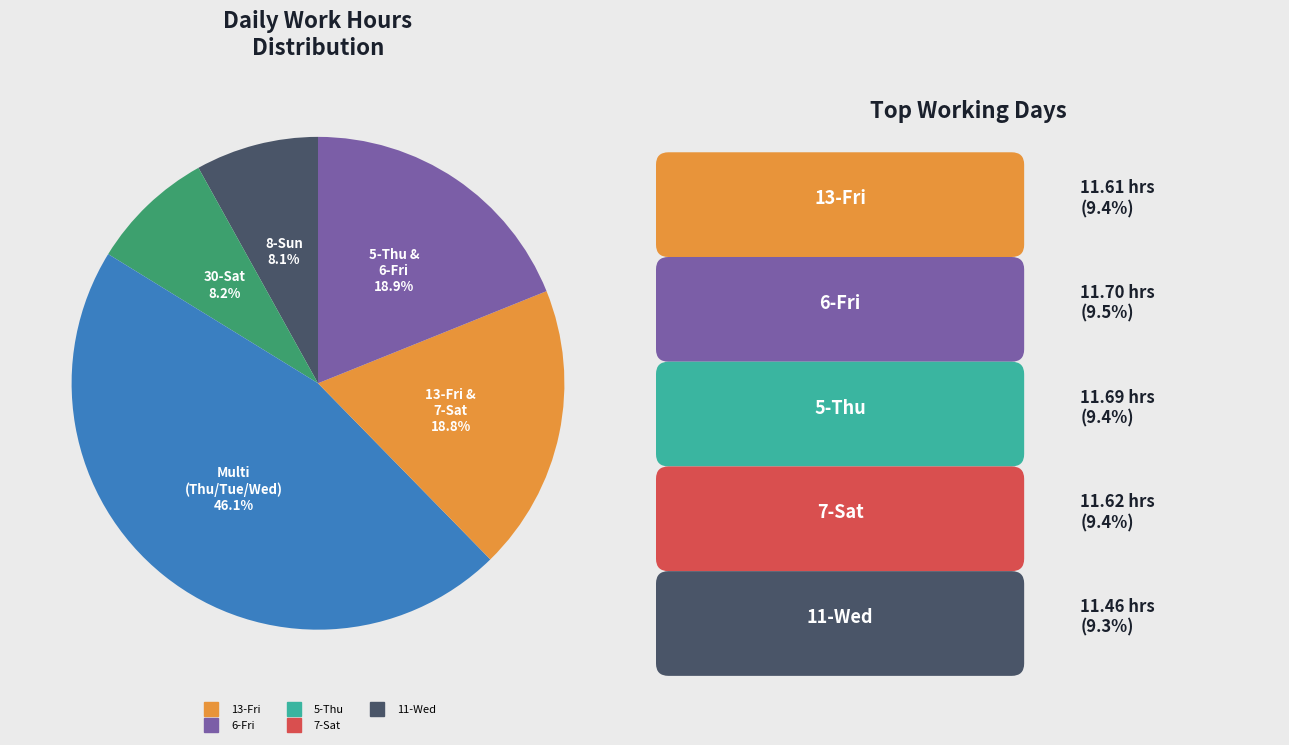

To the nearest percent, what is the average slice percentage?

20%